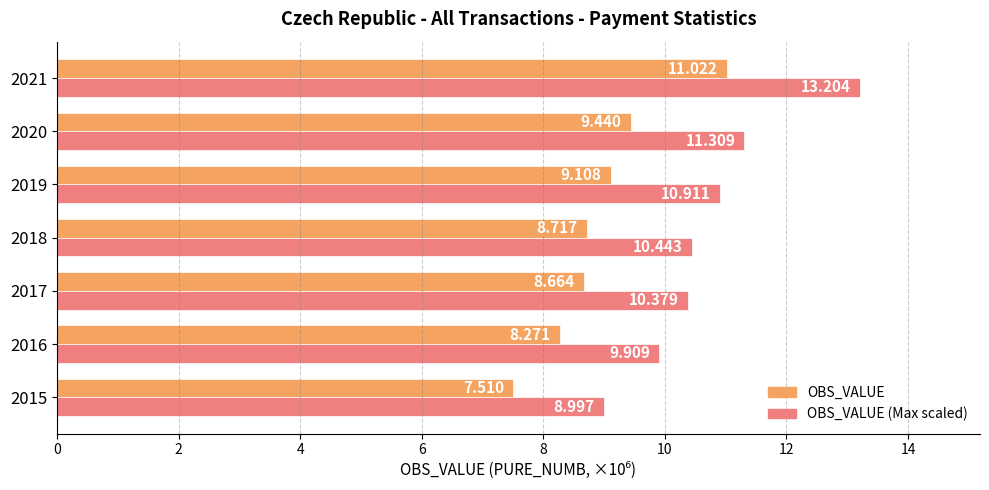

Rank the series by their average value, from lowest to highest.

OBS_VALUE, OBS_VALUE (Max scaled)